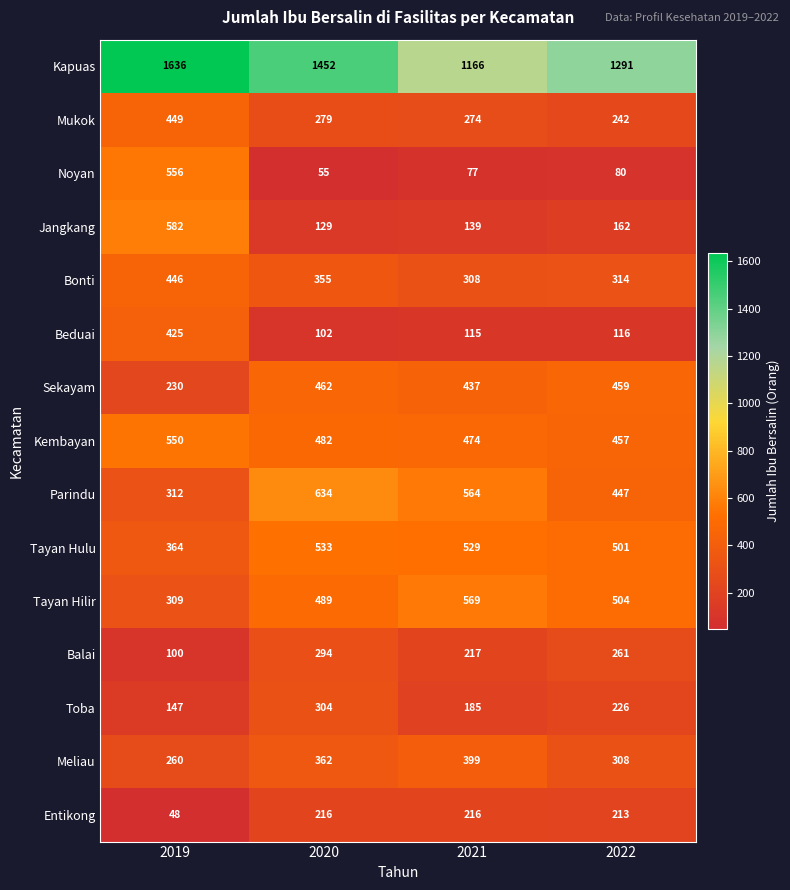

True or false: Bonti has a value of 355 at 2020.

True